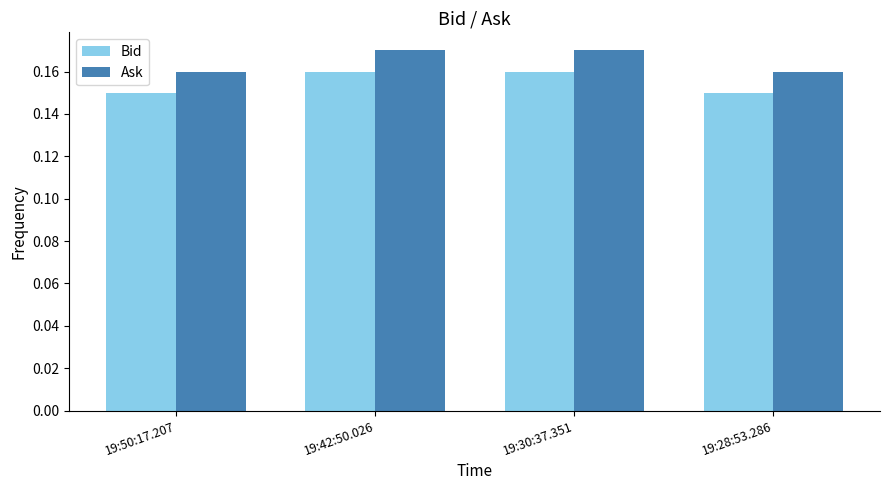

At how many categories does at least one series exceed 0?

4